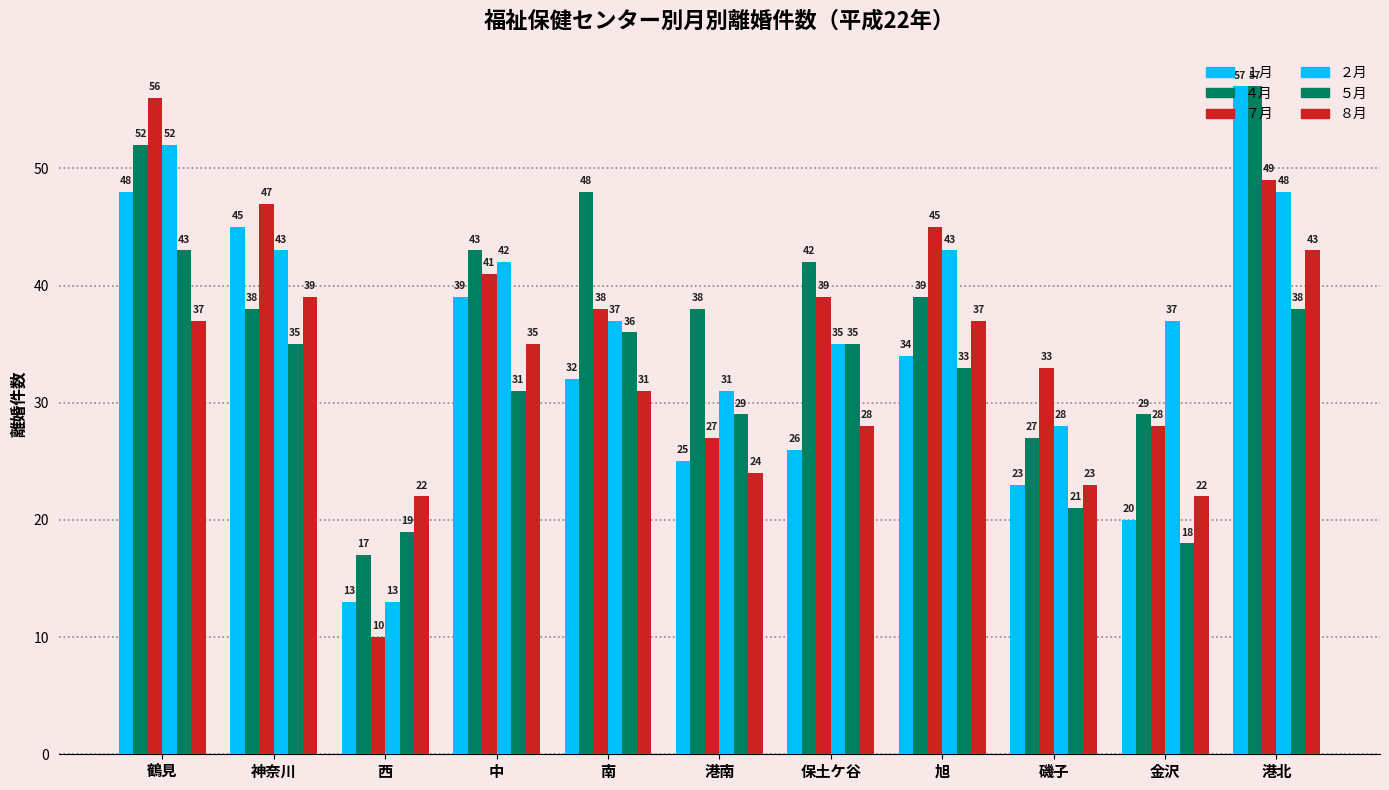

How many data points in ５月 are less than 33?

5